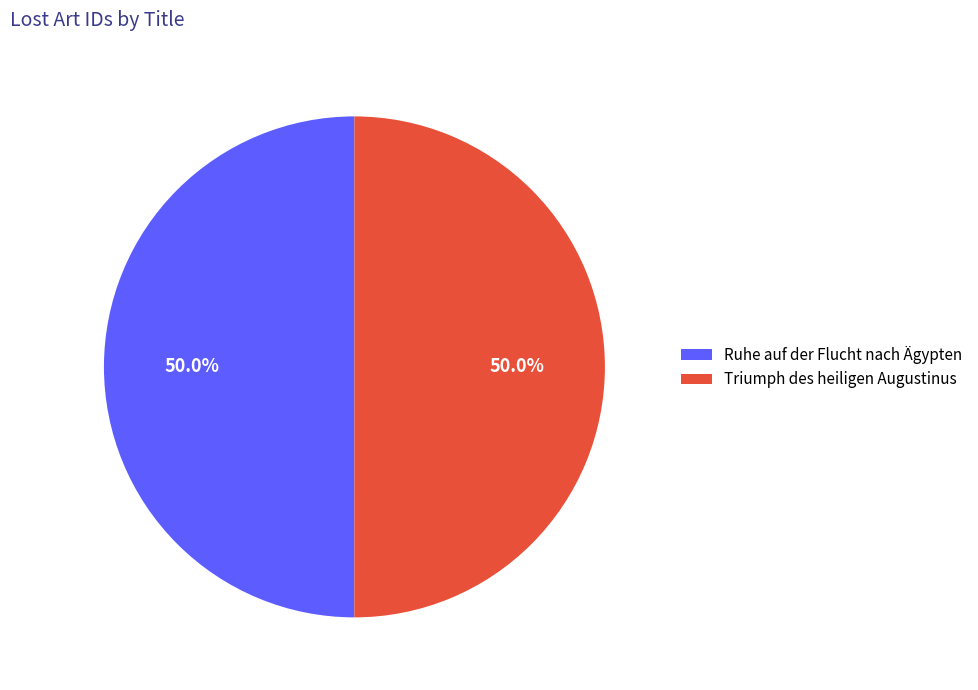

What is the ratio of the value at Ruhe auf der Flucht nach Ägypten to the value at Triumph des heiligen Augustinus?

1.0